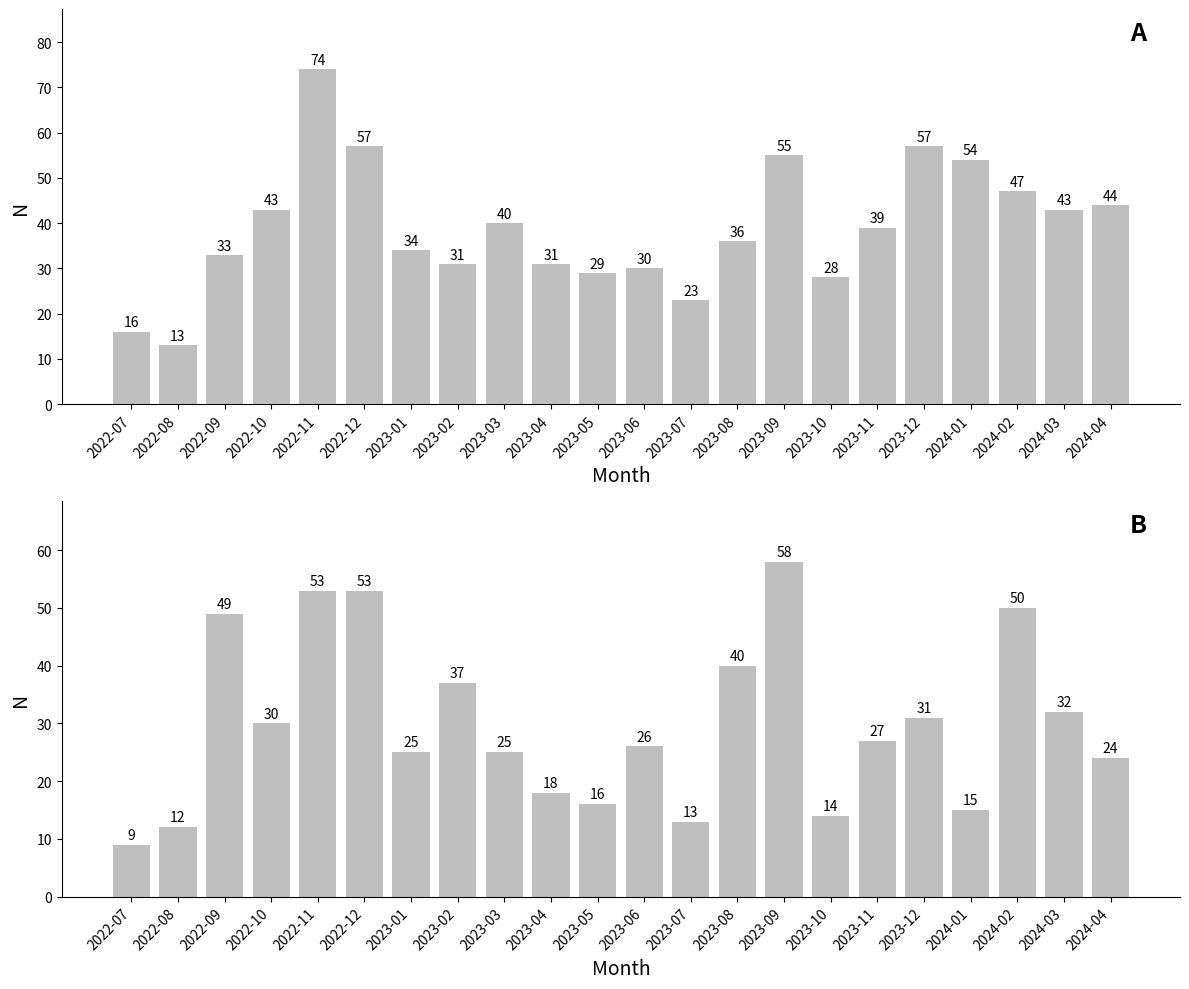

Where does the monthly_download_resource series first go above 27?

2022-09